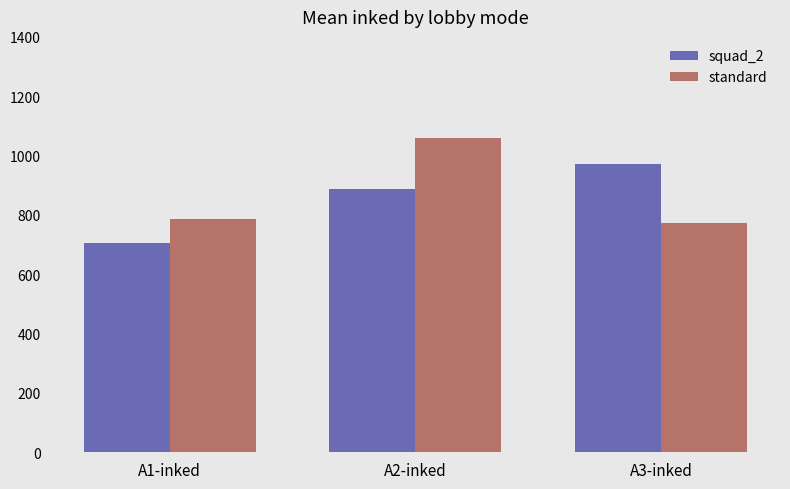

What is the minimum value shown in the chart?

706.8